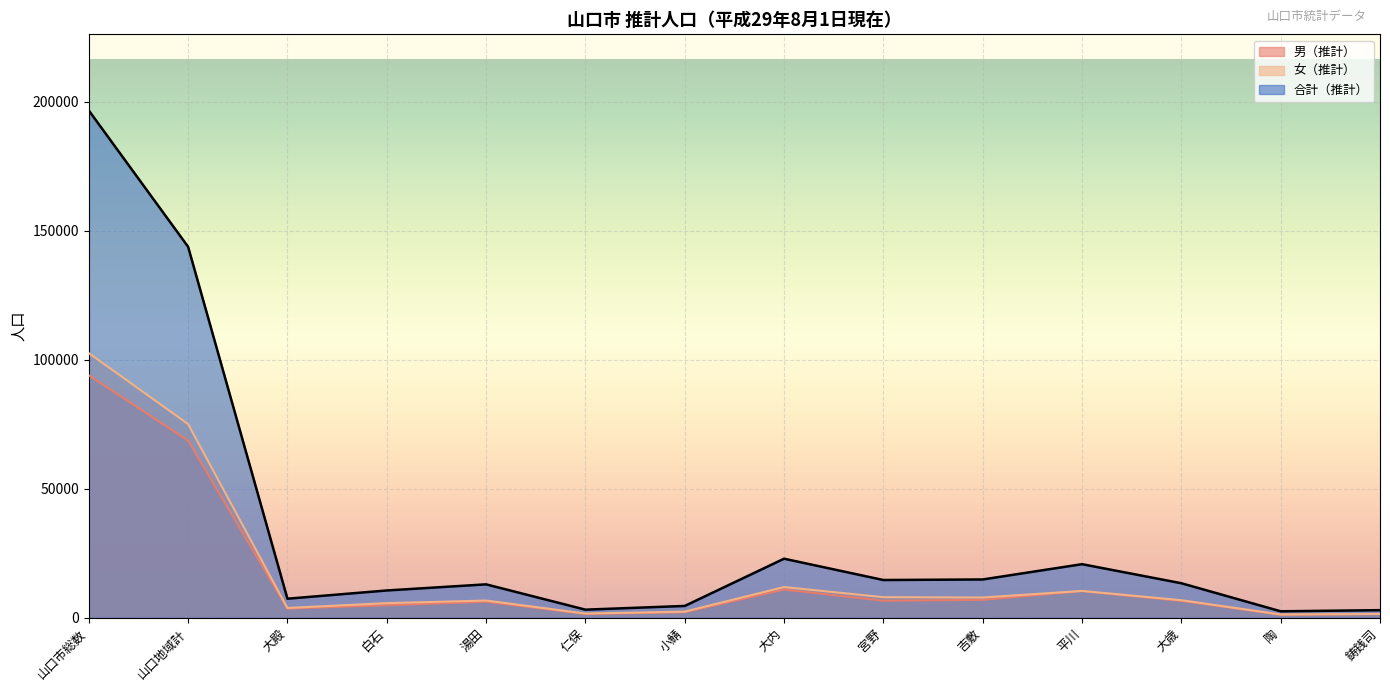

What are all the series names shown in the legend?

男（推計）, 女（推計）, 合計（推計）